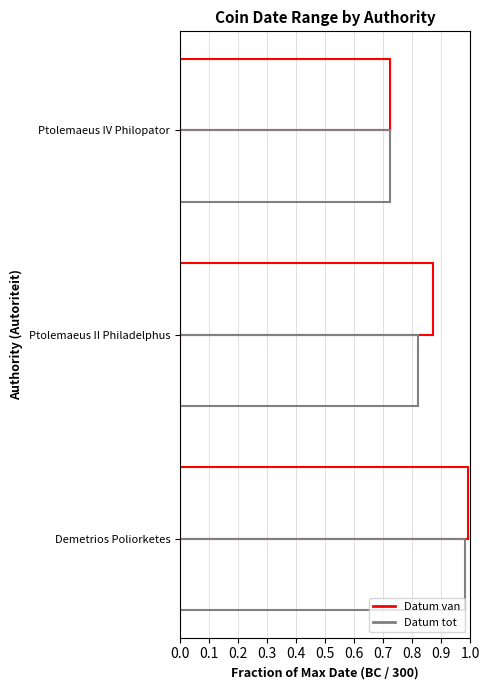

How many distinct data groups are displayed?

2